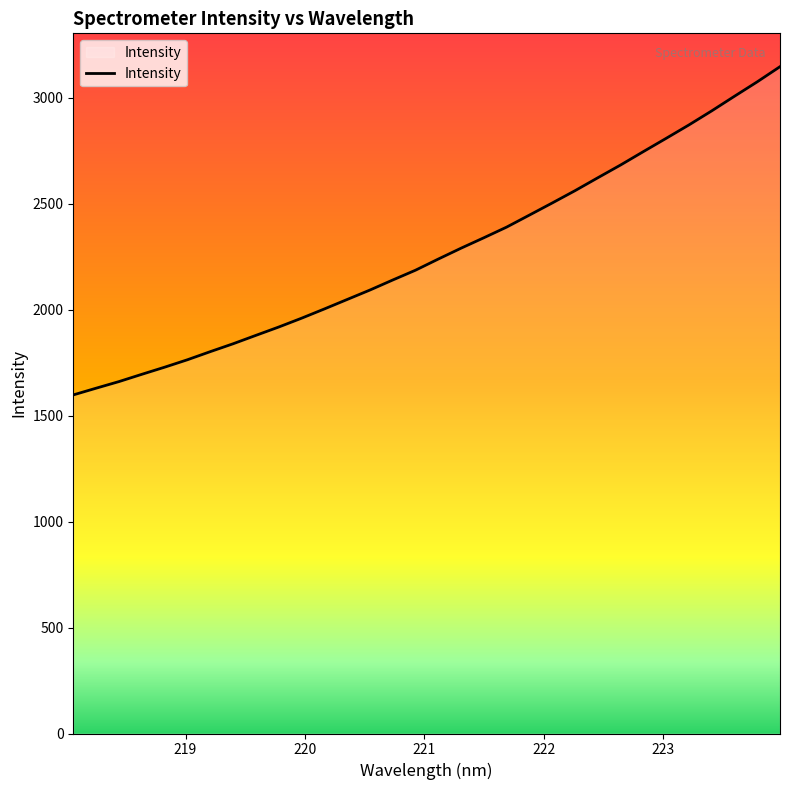

Count the number of categories in the chart.

32